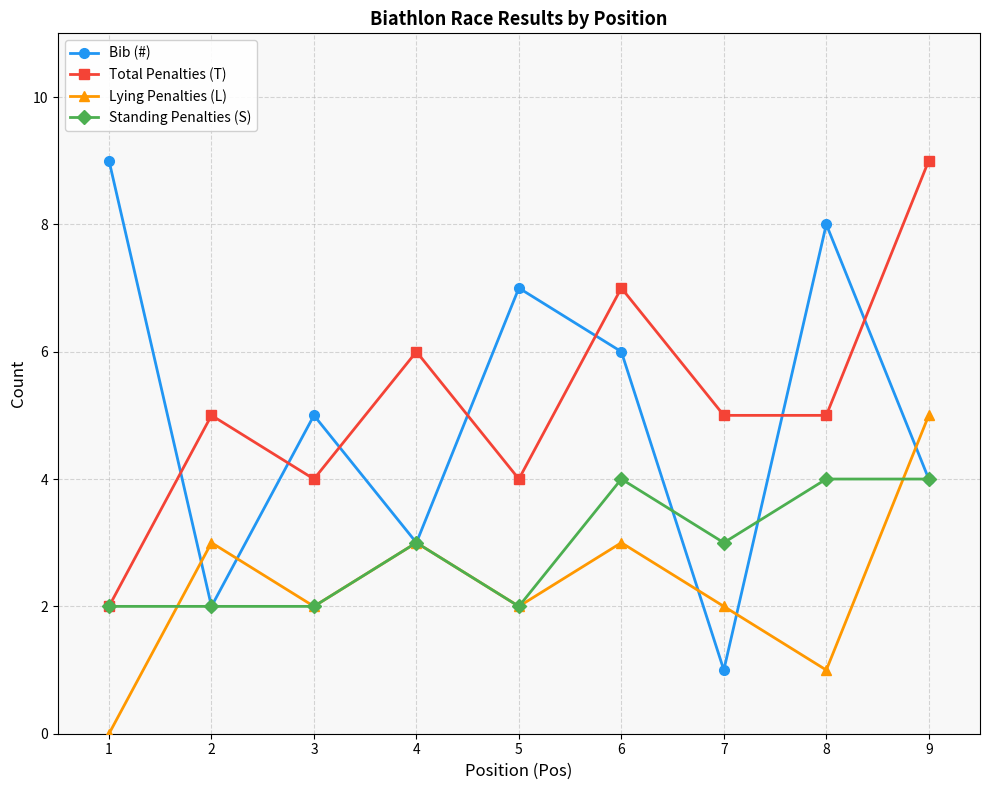

Where is Bib (#) nearest to the value 5?

3